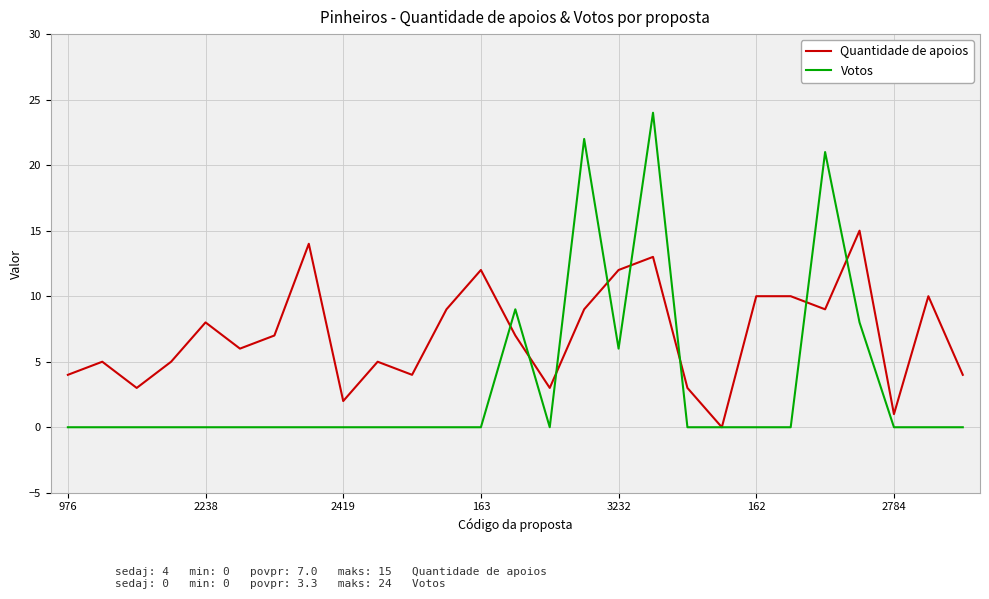

What is the average value of the Quantidade de apoios series?

7